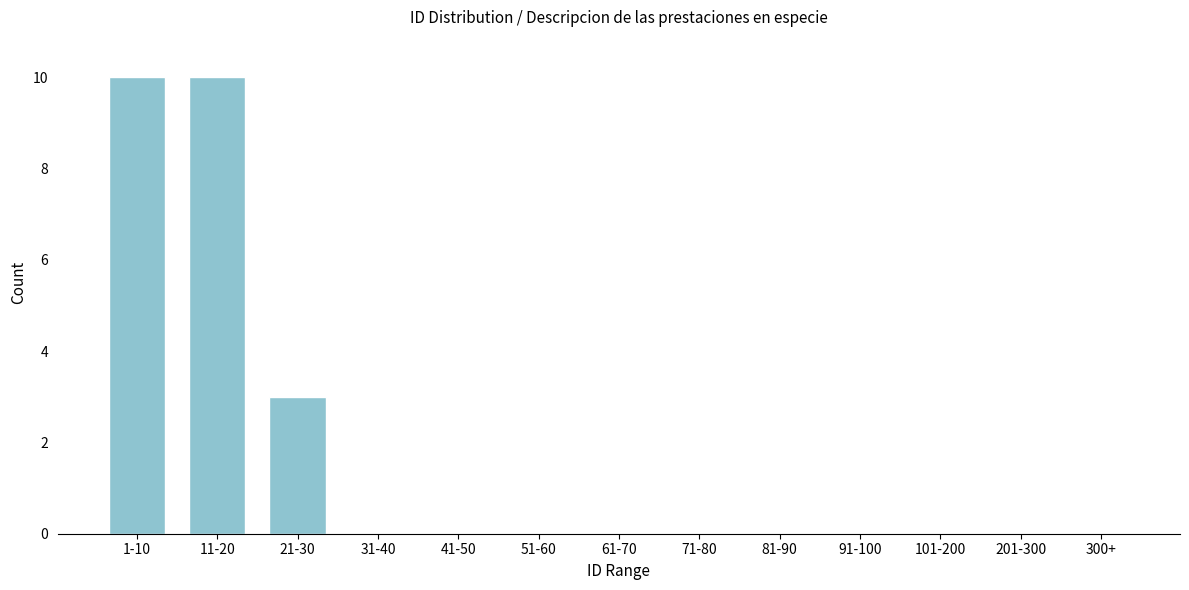

Reading left to right, list all the values displayed in this chart.

1-10=10	11-20=10	21-30=3	31-40=0	41-50=0	51-60=0	61-70=0	71-80=0	81-90=0	91-100=0	101-200=0	201-300=0	300+=0